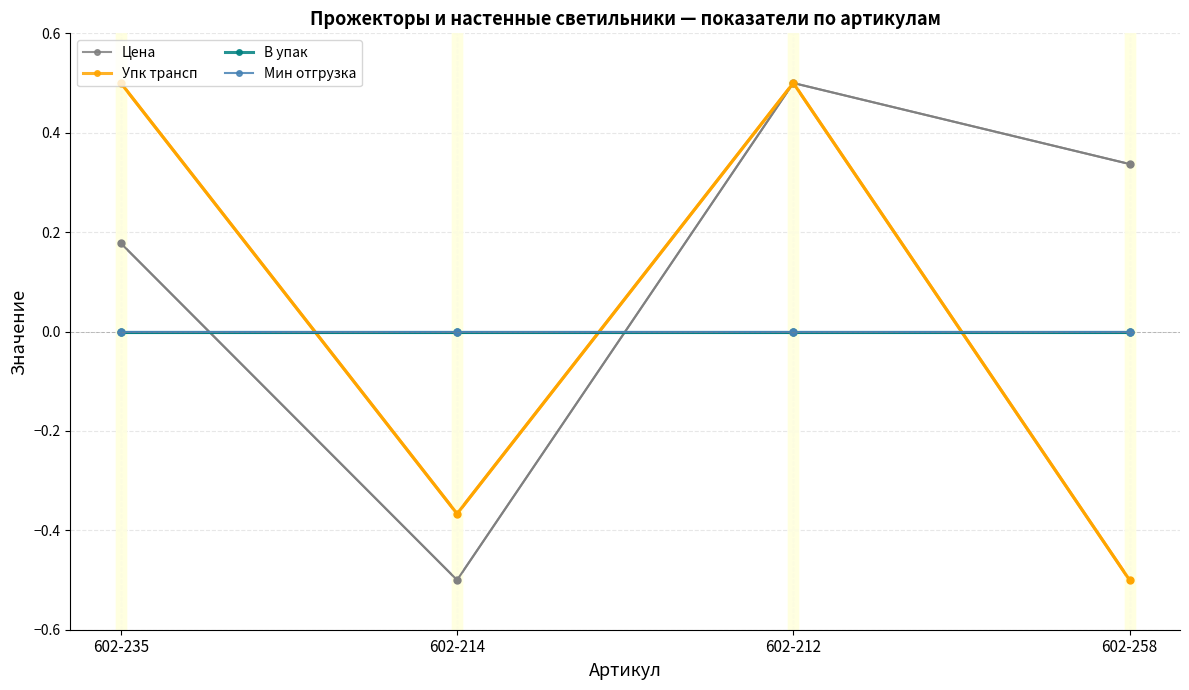

Is this an area chart (filled region under the line)?

No